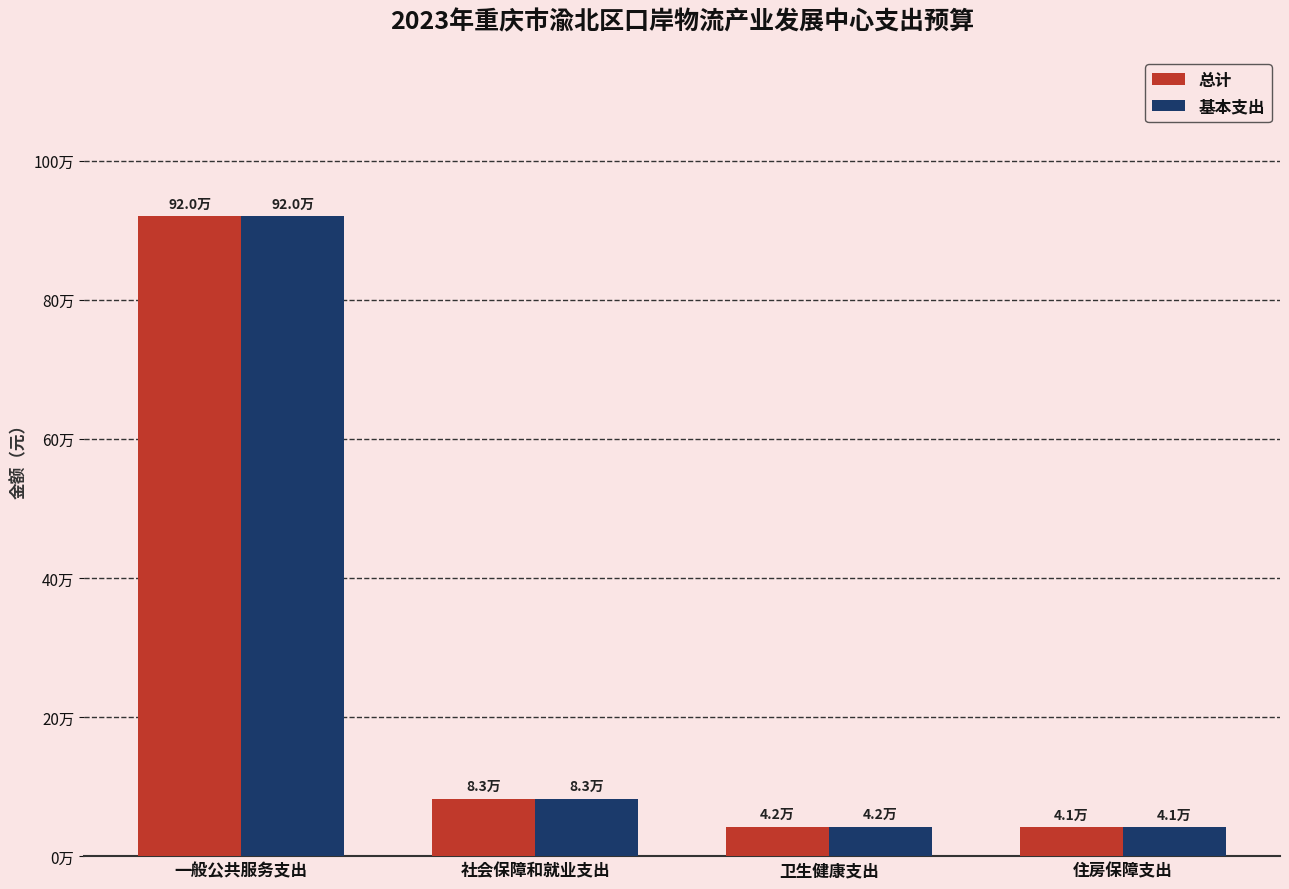

What is the difference between the second highest and minimum values in the 总计 series?

41339.5